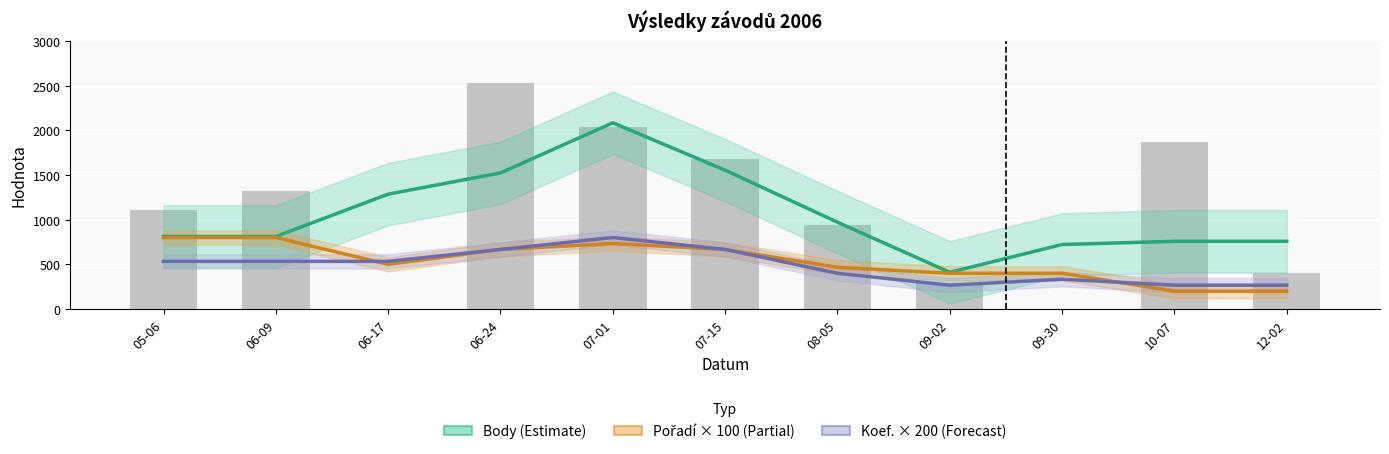

Which has a higher value, 07-01 or 12-02?

07-01